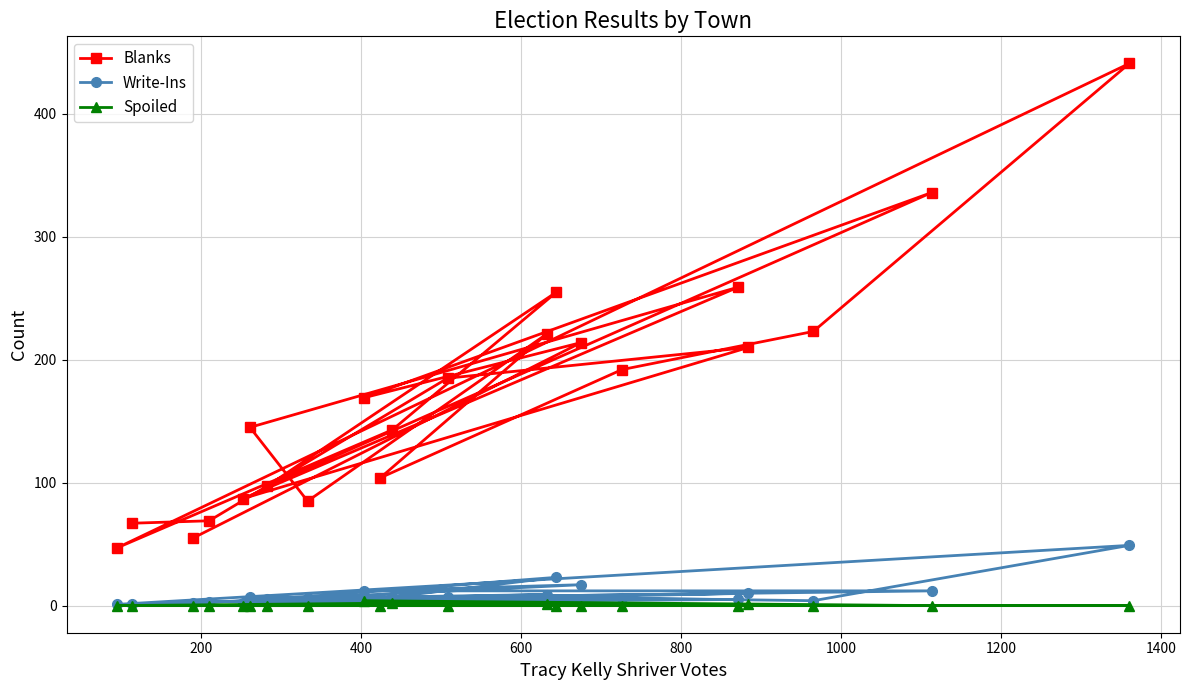

List the series in order of their peak value, highest first.

Blanks, Write-Ins, Spoiled